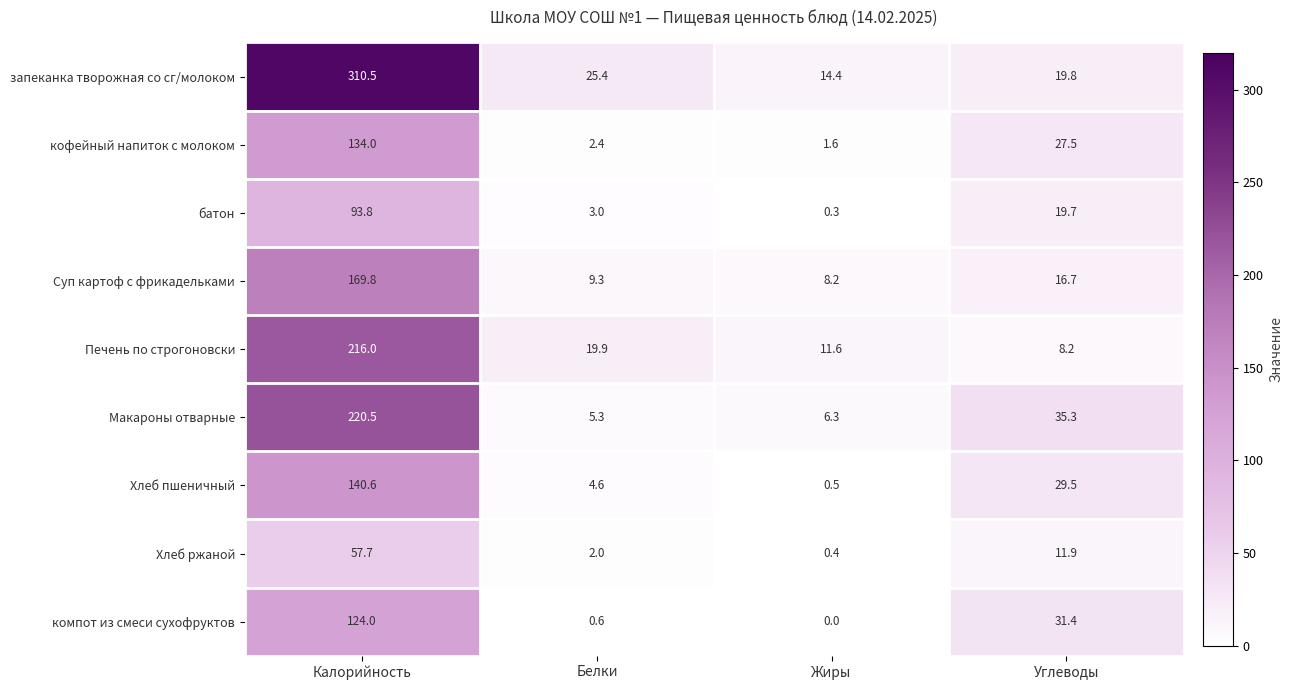

Is the value of запеканка творожная со сг/молоком at Углеводы greater than the value of Хлеб пшеничный at Углеводы?

No